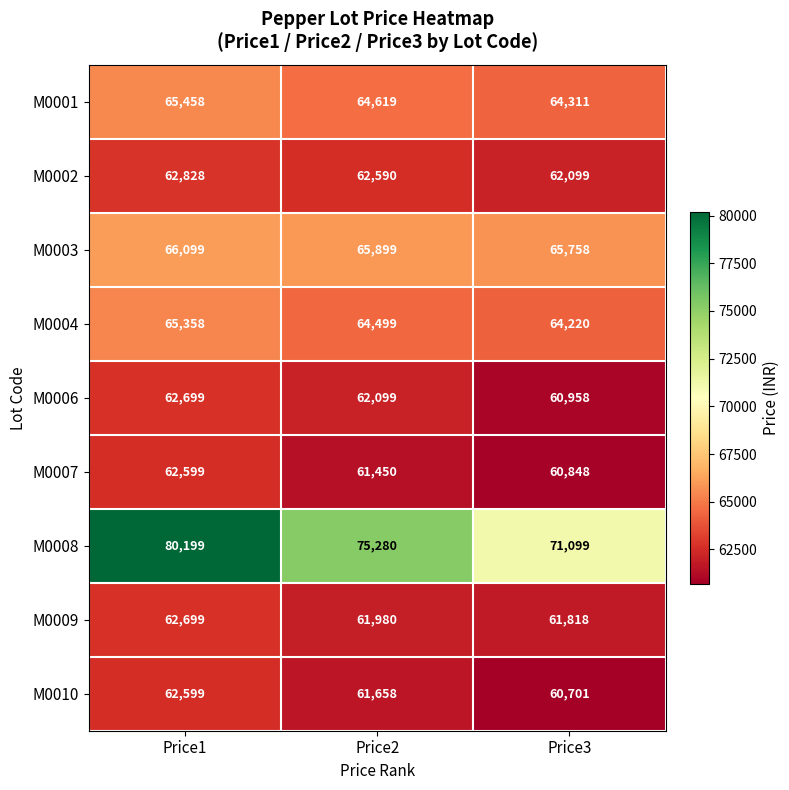

Where does the M0008 series first go above 75280?

Price1